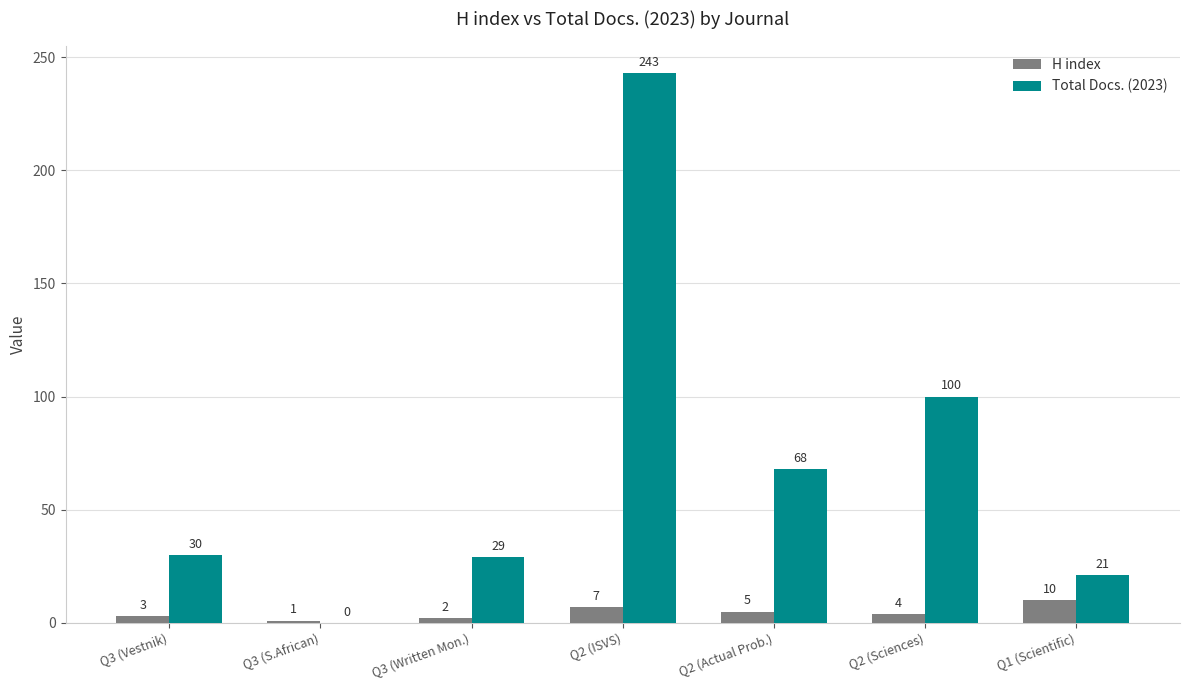

Is the value of Total Docs. (2023) at Q2 (ISVS) greater than the value of H index at Q3 (Vestnik)?

Yes